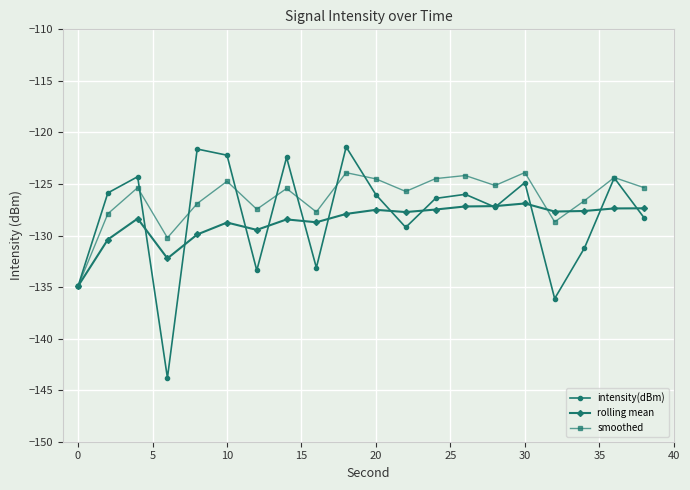

What is the average value of the intensity(dBm) series?

-128.1